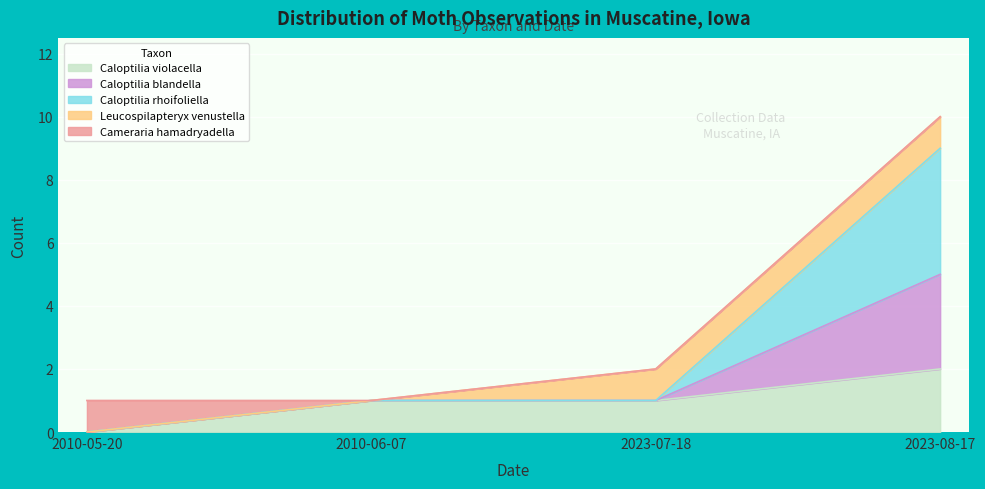

At which category is the sum across all series the highest?

2023-08-17